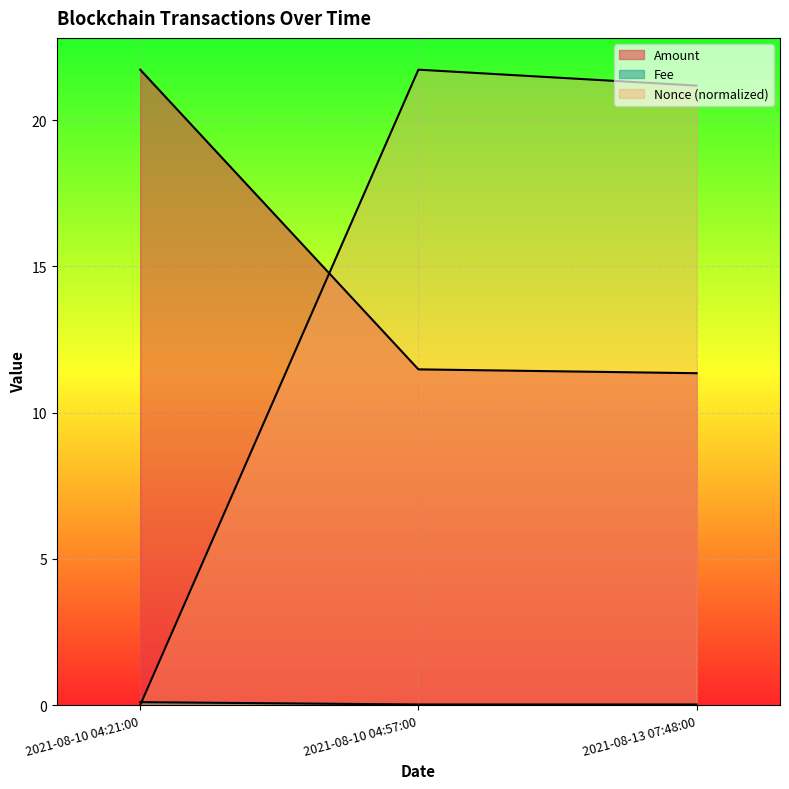

What is the sum of the Fee values at 2021-08-10 04:21:00 and 2021-08-13 07:48:00?

0.1